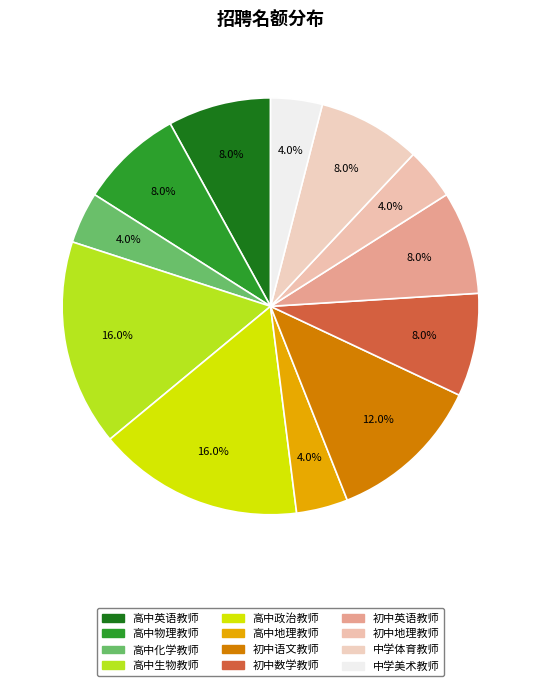

The 初中英语教师 slice represents 1% of the pie. True or false?

False